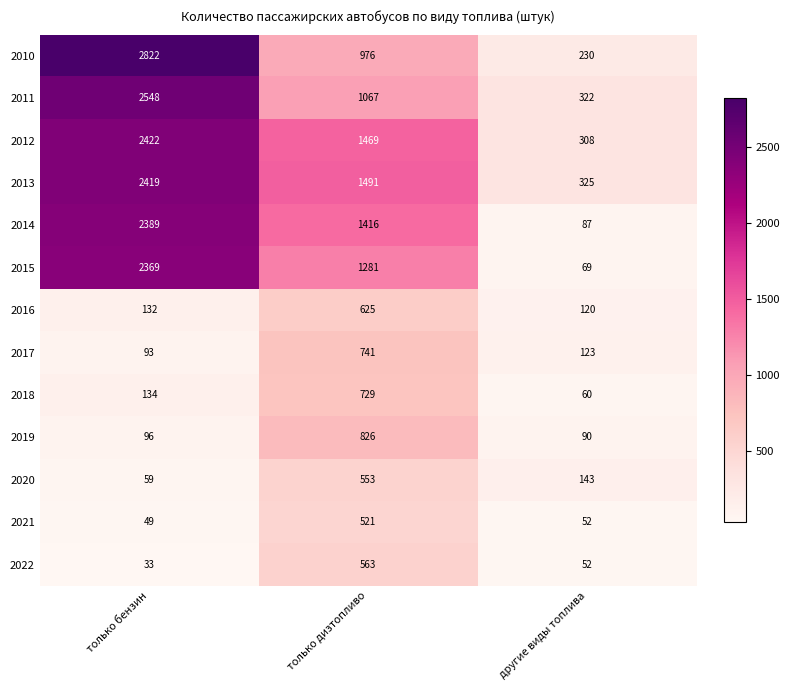

Is it true that 2018 equals 1101 at только дизтопливо?

False